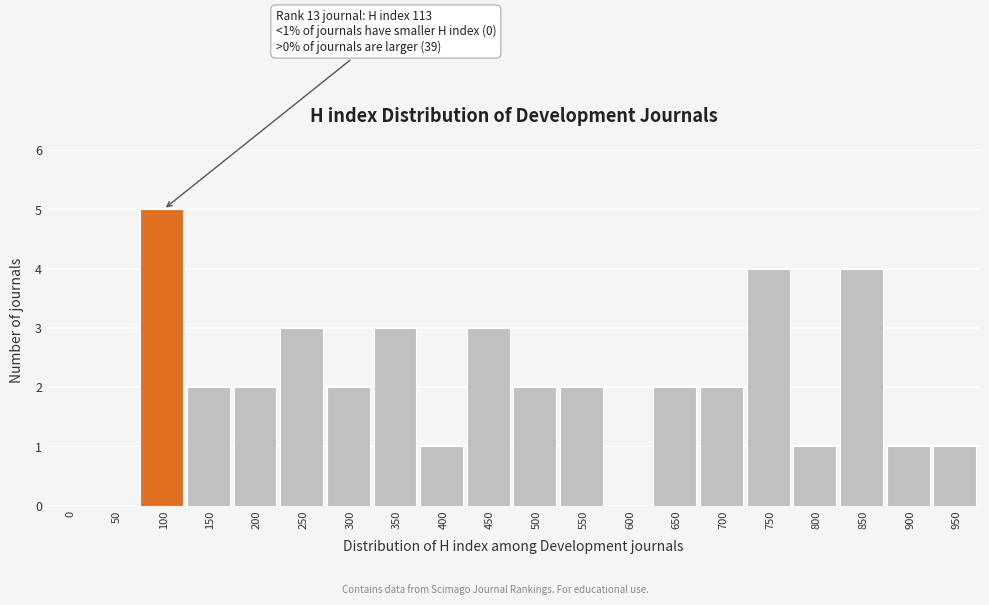

Reading left to right, transcribe all the data shown in this chart.

0=0	50=0	100=5	150=2	200=2	250=3	300=2	350=3	400=1	450=3	500=2	550=2	600=0	650=2	700=2	750=4	800=1	850=4	900=1	950=1